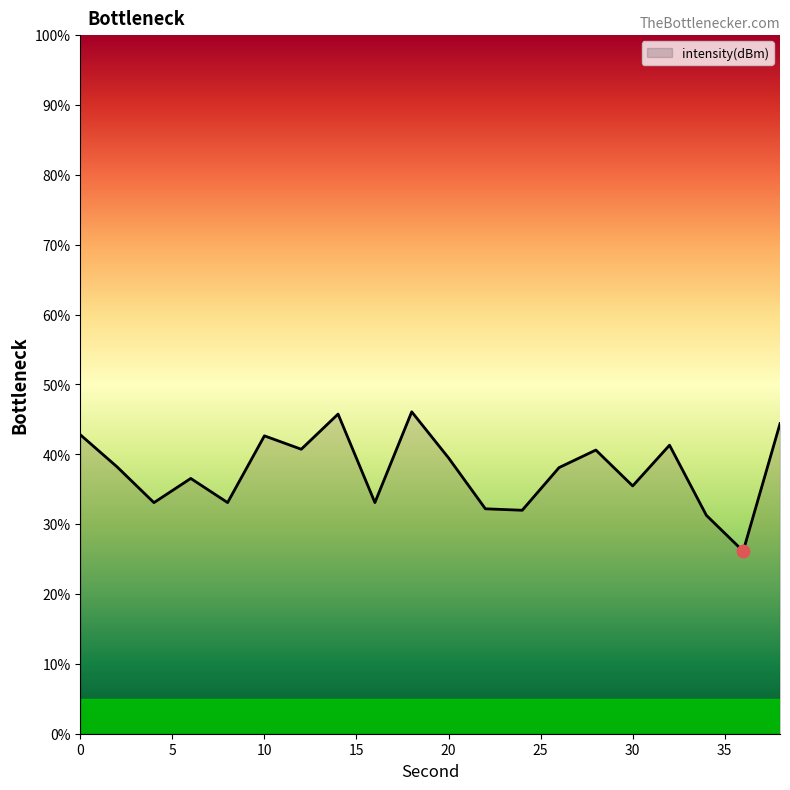

What is the maximum value shown in the chart?

46.1